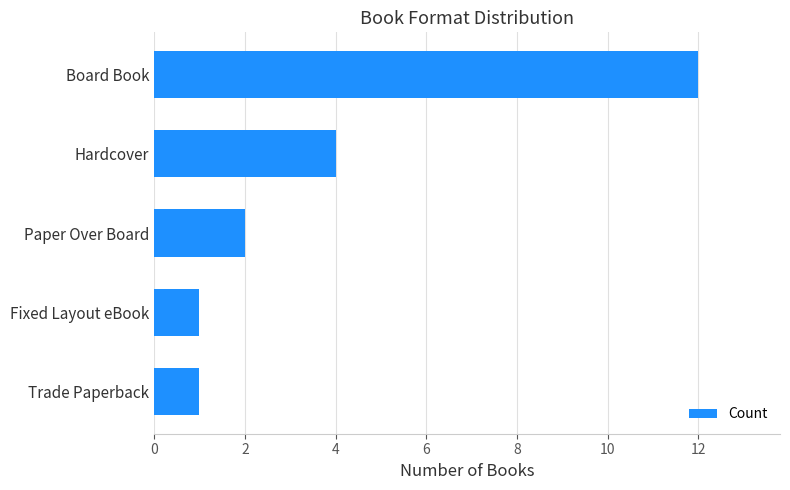

How many values are below 2?

2